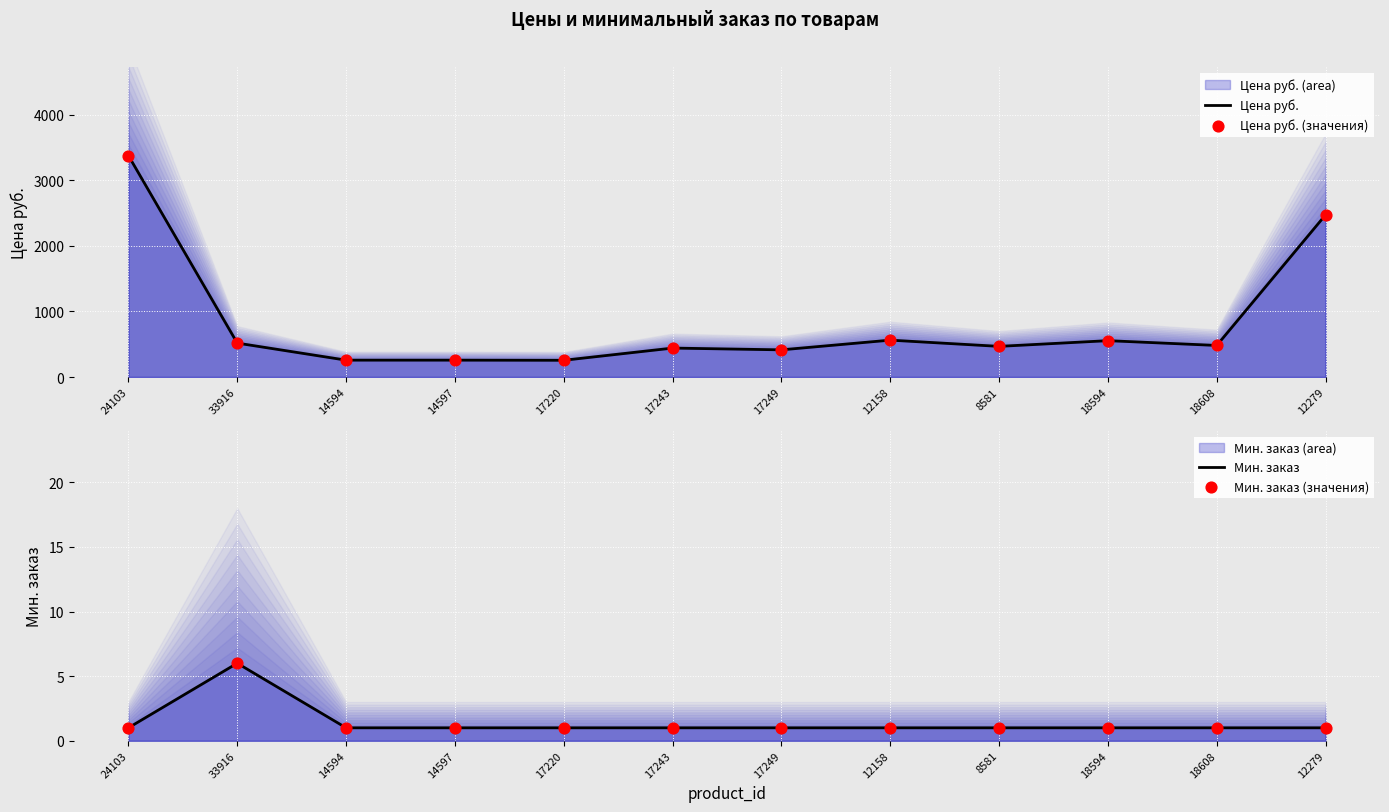

Is the value of Мин. заказ at 24103 greater than the value of Цена руб. at 18608?

No